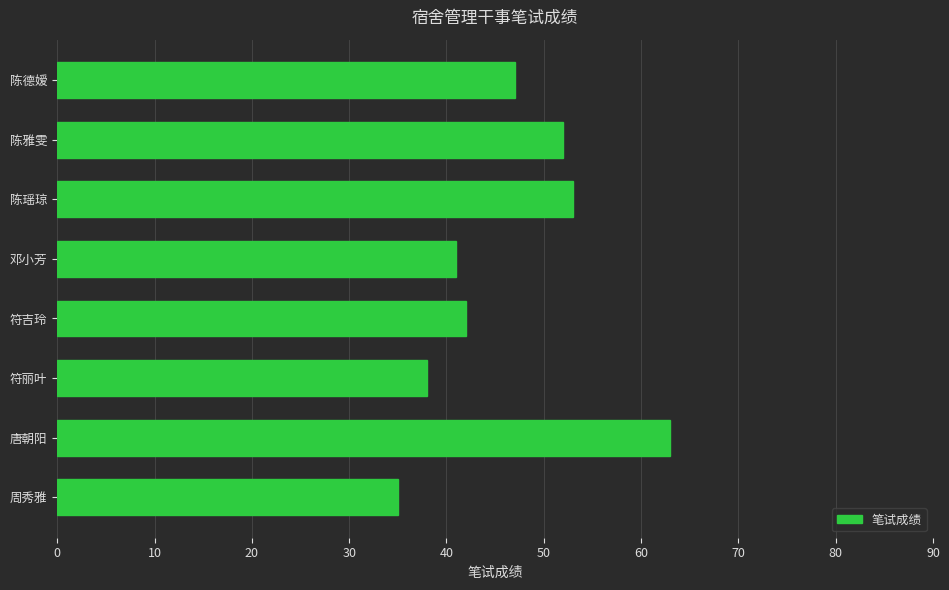

What is the ratio of the value at 符吉玲 to the value at 周秀雅?

1.2